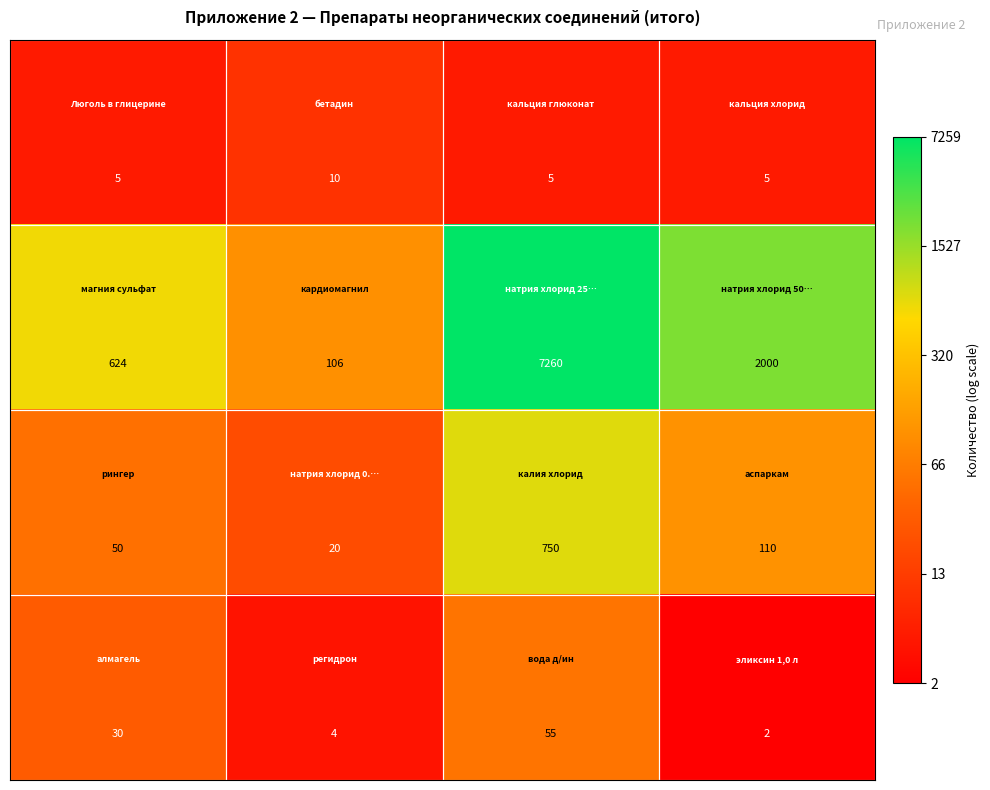

How many distinct data groups are displayed?

4